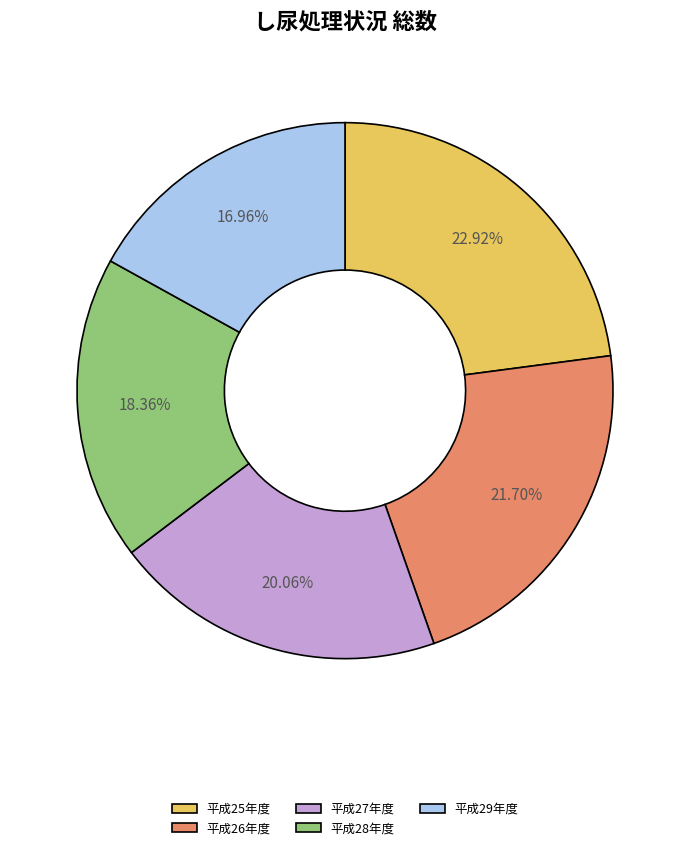

What is the ratio of the value at 平成25年度 to the value at 平成28年度?

1.2